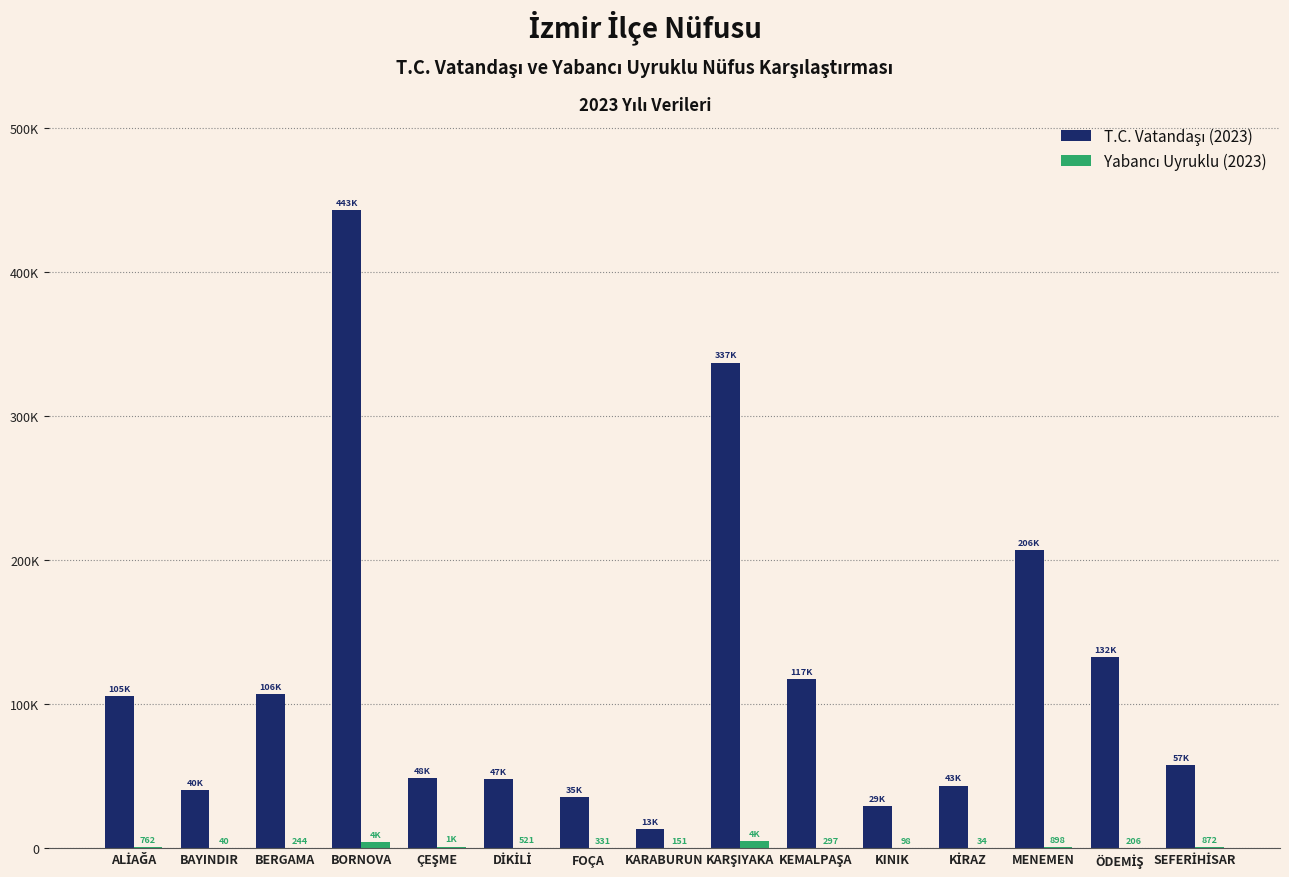

Are the bars horizontal?

No